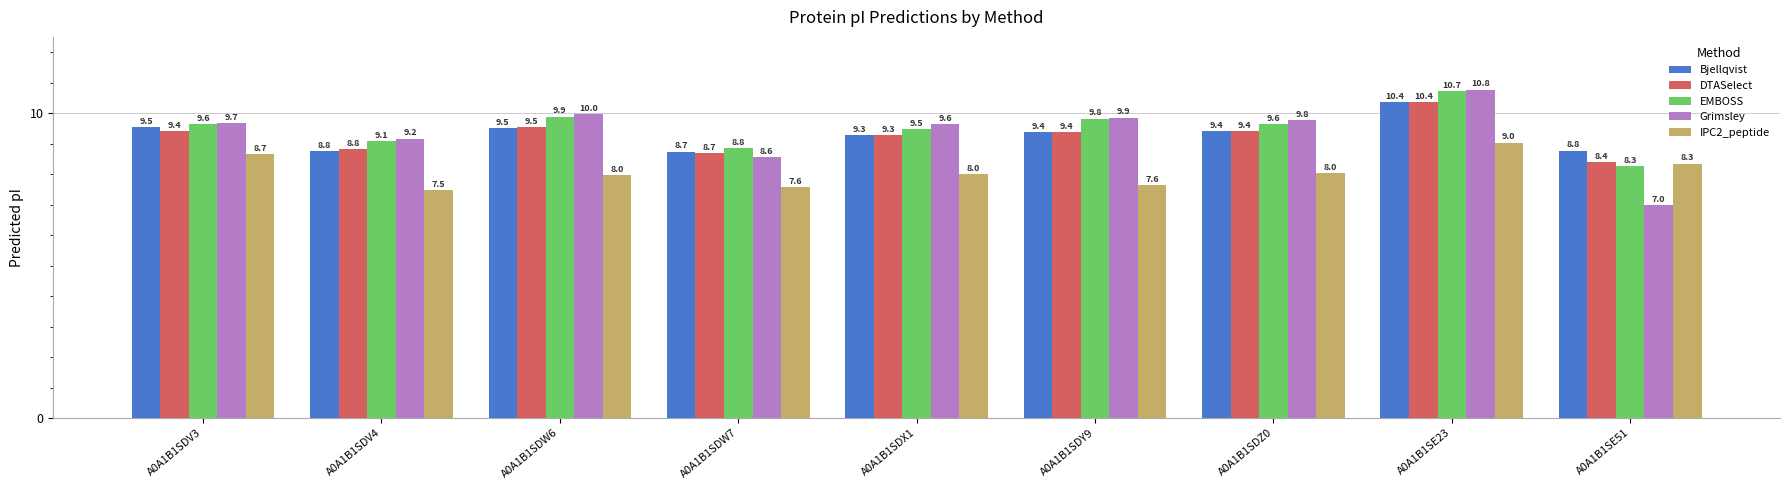

What is the label of the 1st bar from the right?

A0A1B1SE51